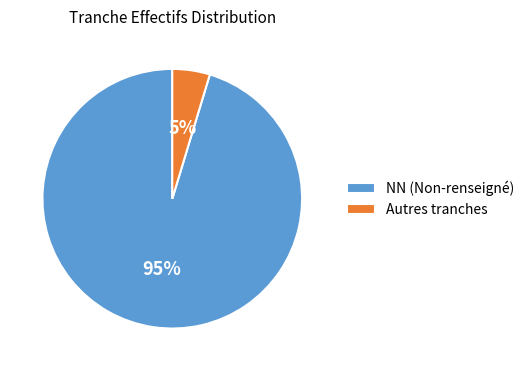

To the nearest percent, what percentage of the pie is NN (Non-renseigné)?

95%